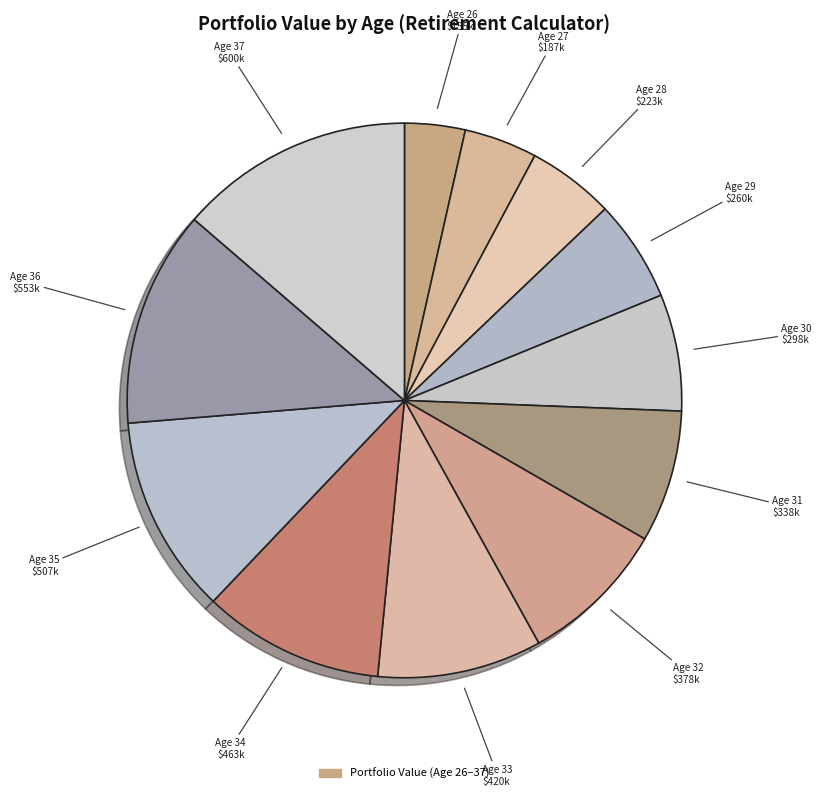

Rank the categories by value from lowest to highest.

Age 26, Age 27, Age 28, Age 29, Age 30, Age 31, Age 32, Age 33, Age 34, Age 35, Age 36, Age 37